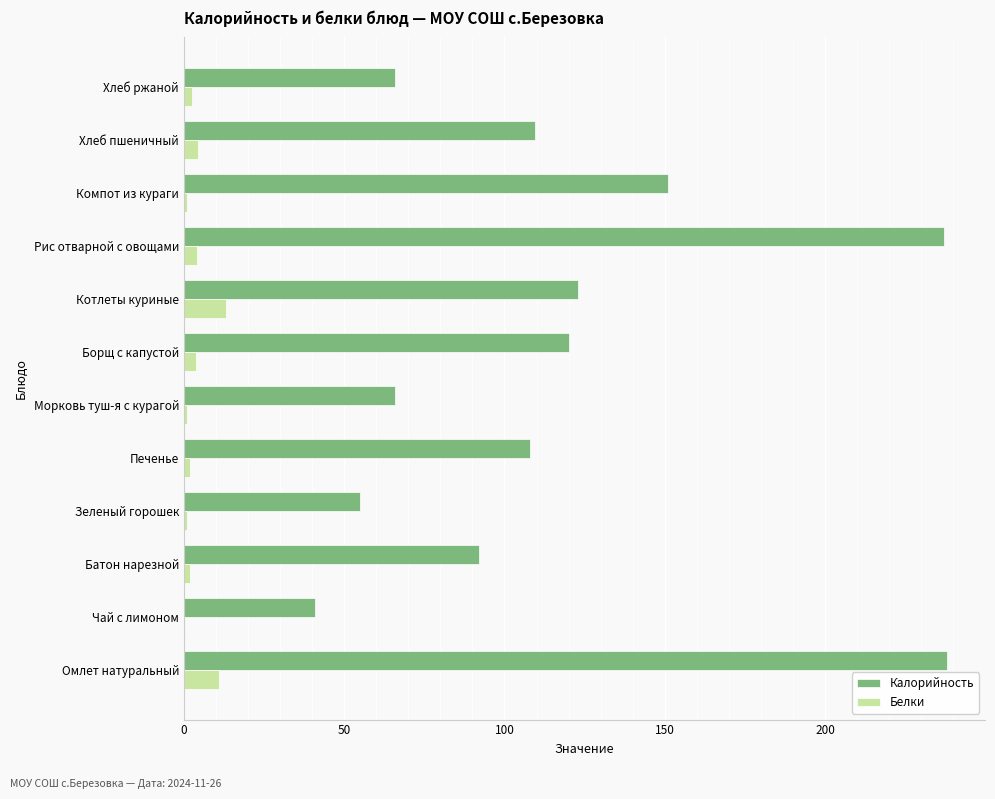

What is the sum of all Белки values?

45.7